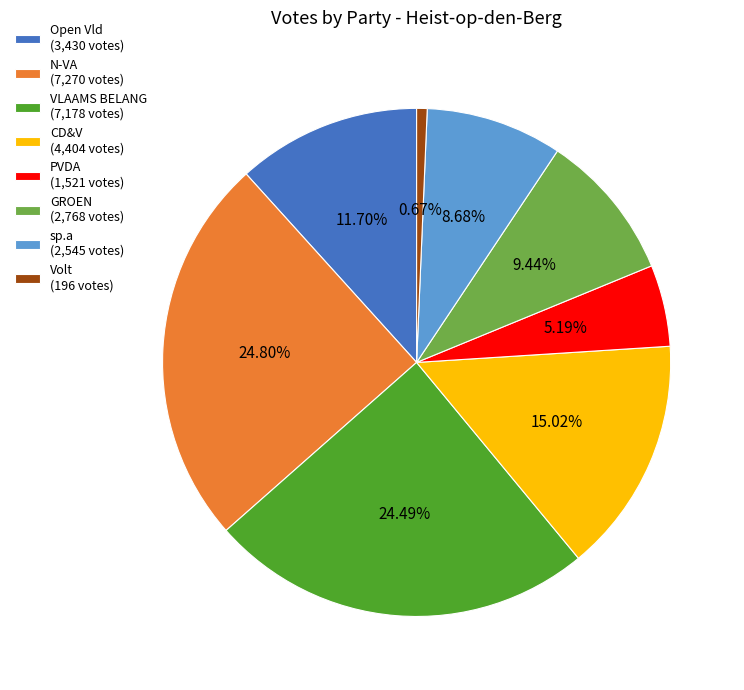

What percentage is NOT represented by Open Vld?

88.3%